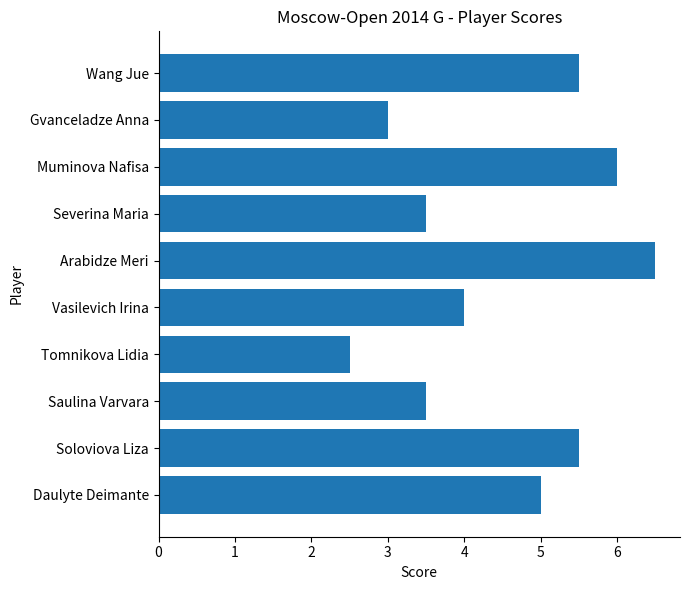

What is the average value?

4.5